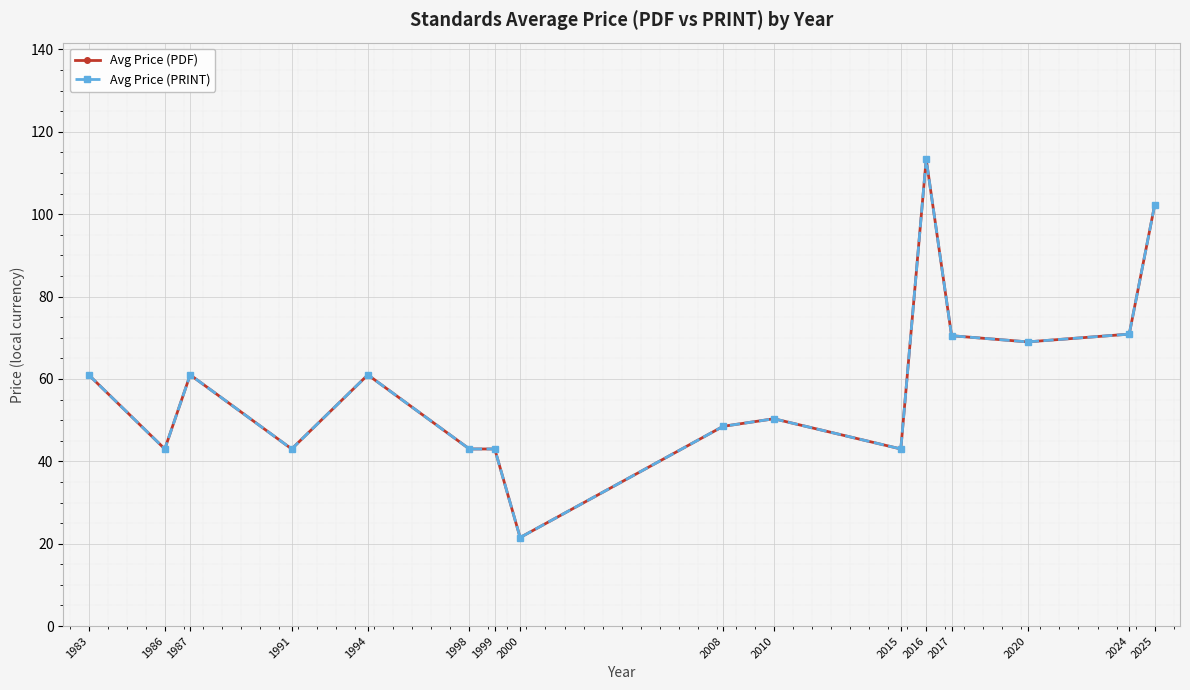

Does the chart have visible grid lines?

Yes